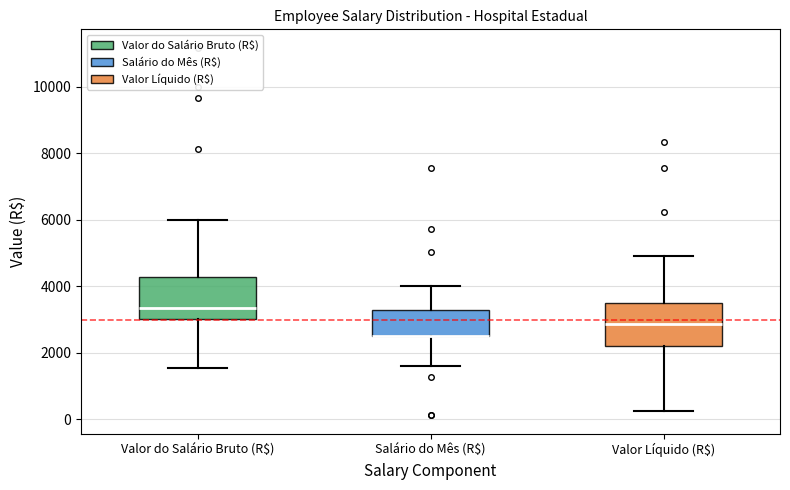

Reading left to right, transcribe this box plot: for each box, give where its median line is, the range the box spans, and where its two whiskers end, as read against the y-axis. The values are not printed on the chart, so give them approximately, as read against the axis.

Valor do Salário Bruto (R$): median 3400, box 3000 to 4200, whiskers 1600 to 6000
Salário do Mês (R$): median 2400 (drawn on the box's lower edge), box 2400 to 3200, whiskers 1600 to 4000
Valor Líquido (R$): median 2800, box 2200 to 3600, whiskers 200 to 4800